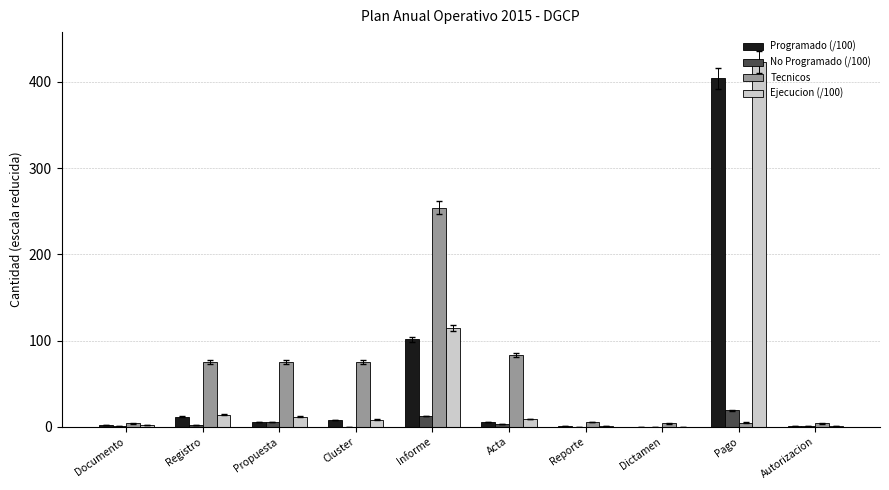

At which category is the sum across all series the highest?

Pago